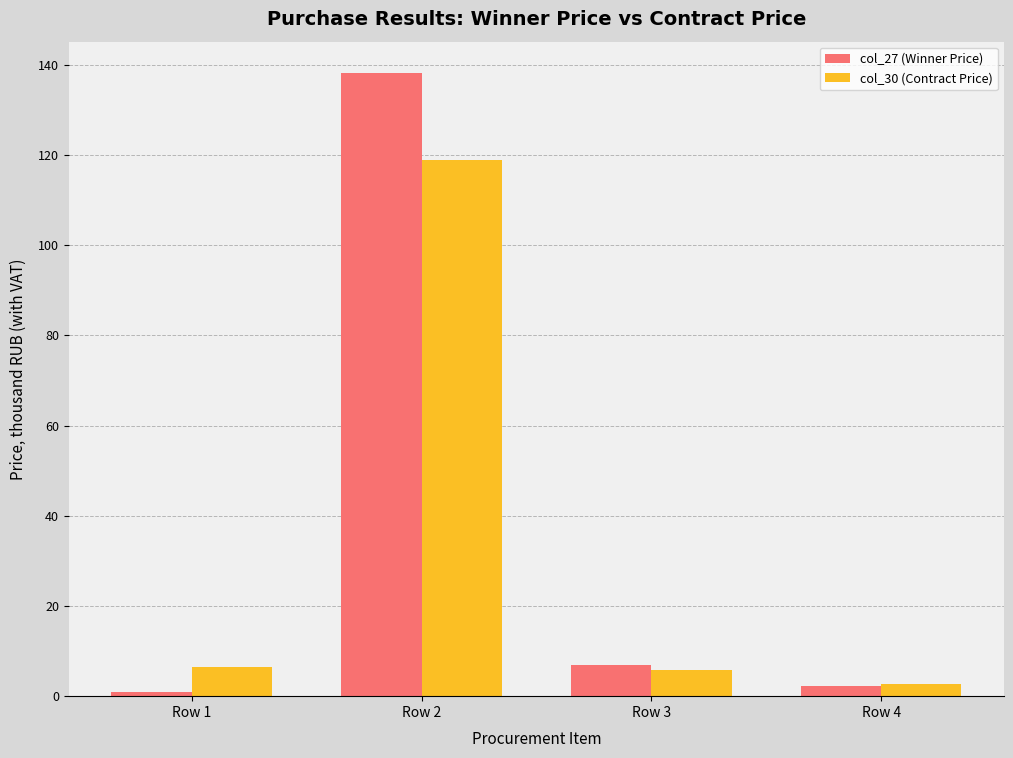

What are all the series names shown in the legend?

col_27 (Winner Price), col_30 (Contract Price)